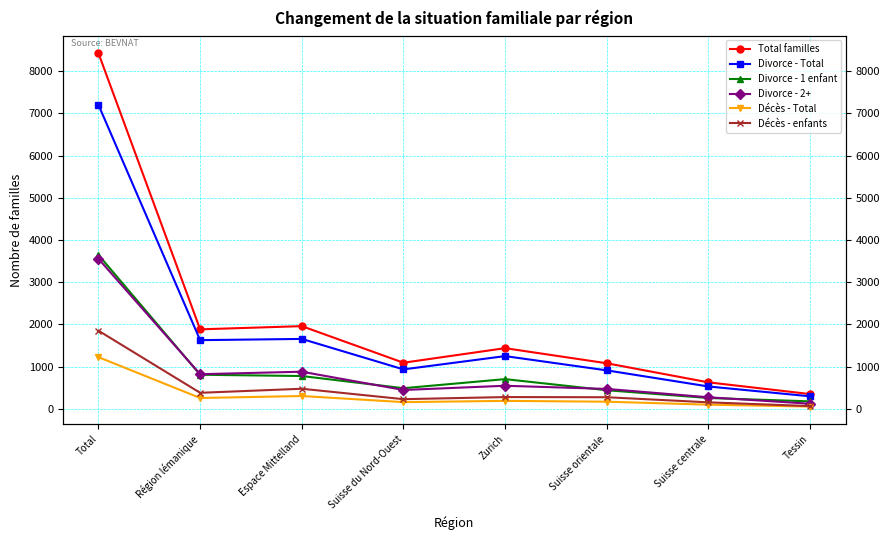

Which series has the largest total across all categories?

Total familles